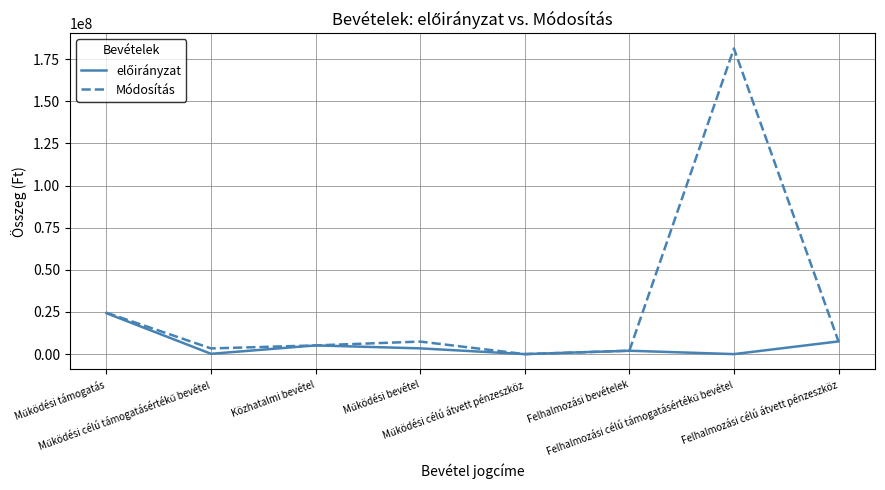

Which series has the largest range (max minus min)?

Módosítás